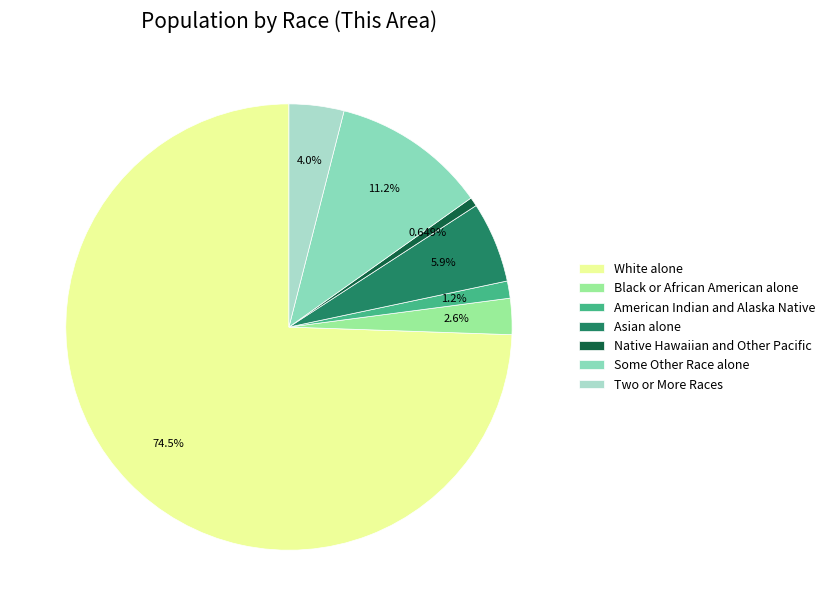

Is the sum of White alone and Black or African American alone greater than half?

Yes